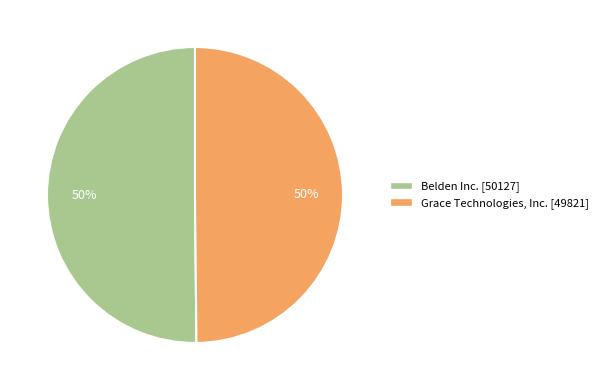

True or false: Grace Technologies, Inc. accounts for 50% of the total.

True